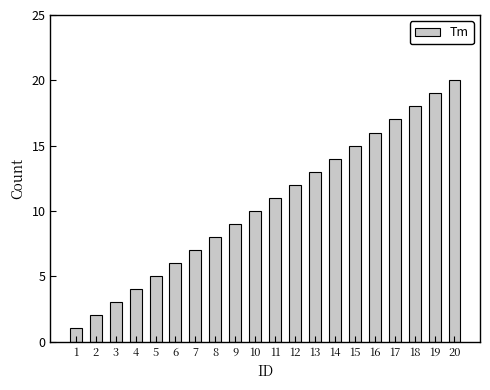

What is the value of the 13th bar from the left?

13